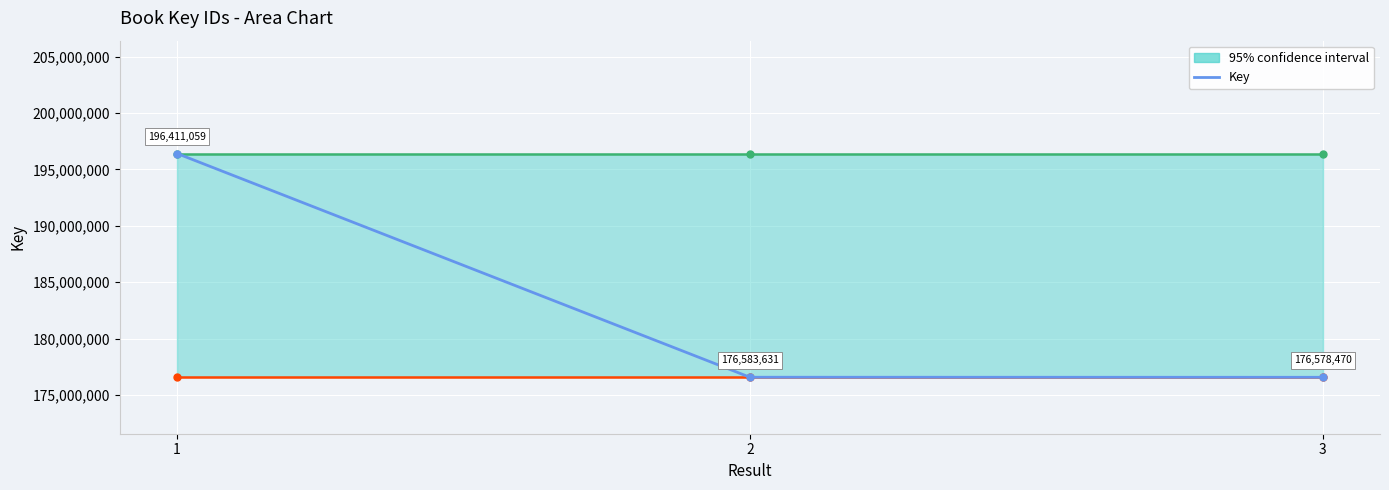

How many lines are shown in the chart?

1